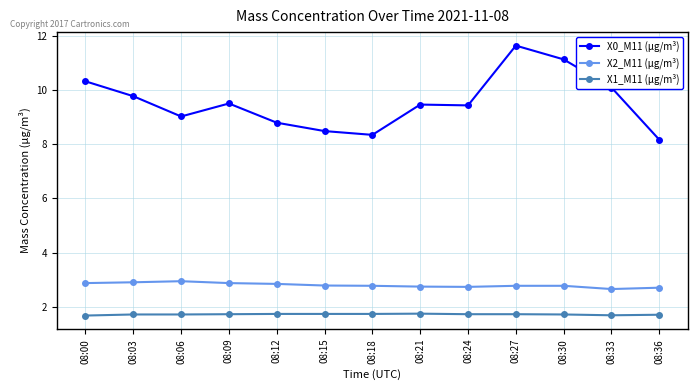

What is the total value across all series at 08:27?

16.1